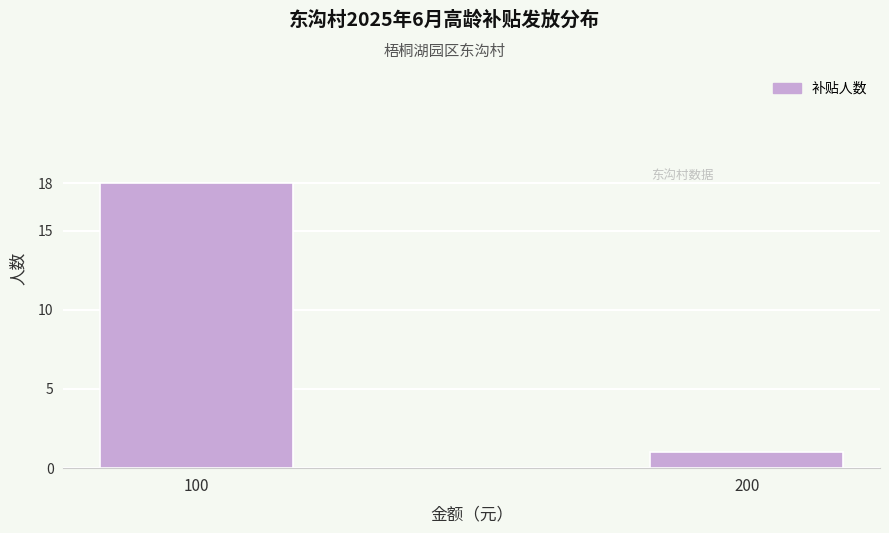

Reading left to right, extract all data points from this chart.

18	1